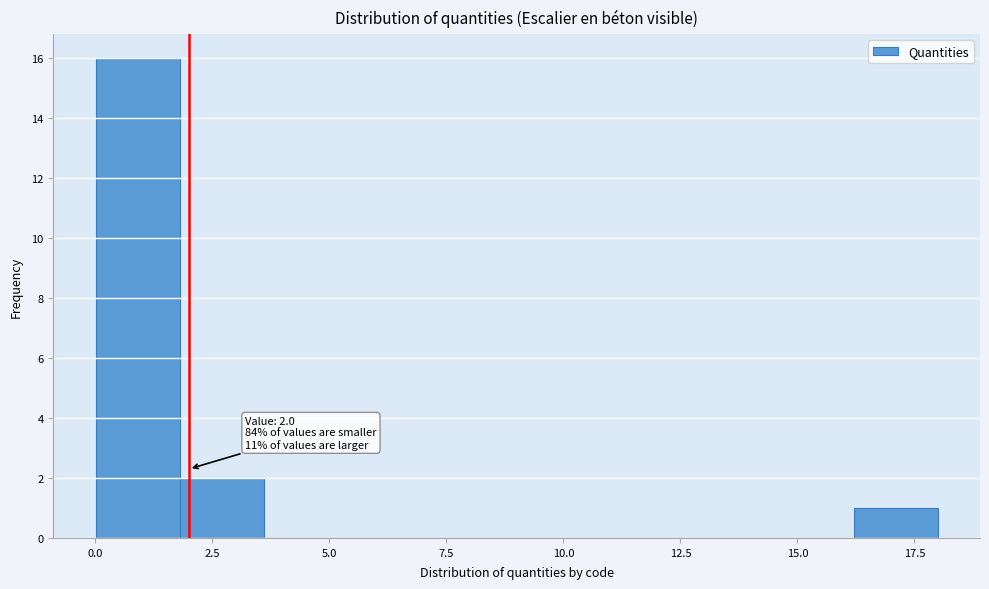

Around what value on the x-axis is the tallest bar? Give the approximate position of its centre, as read against the axis.

1.0